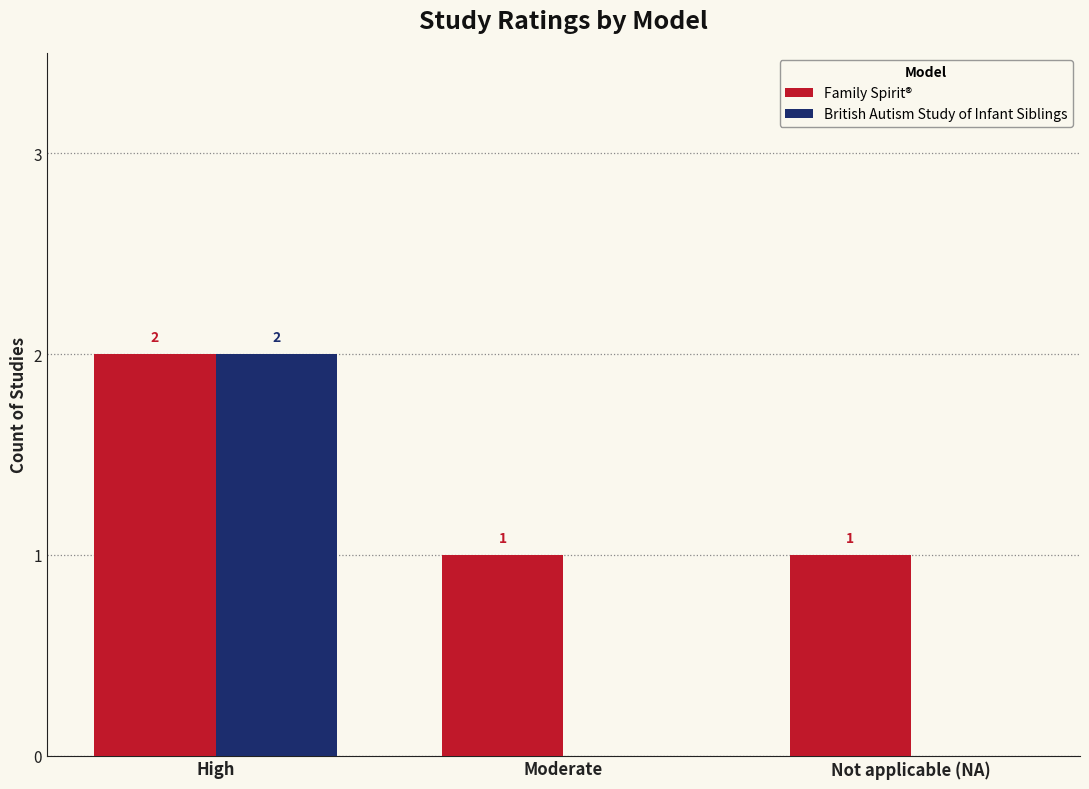

How many series are shown in this chart?

2